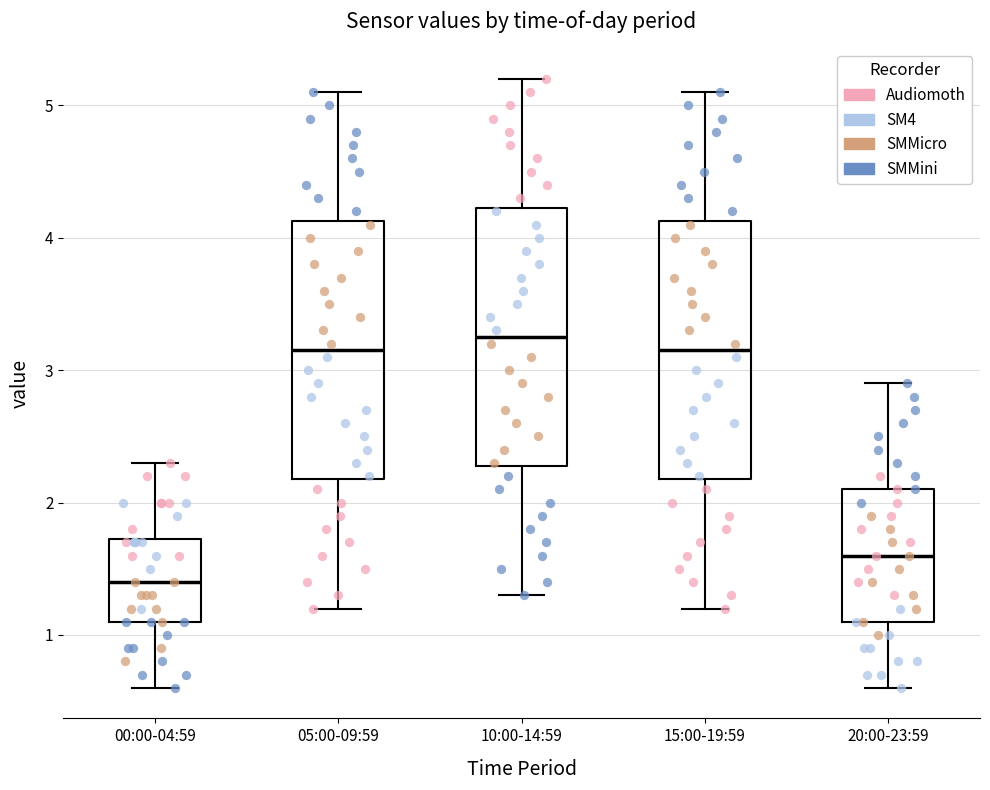

Reading left to right, read every box against the y-axis: the position of its median line, the range the box covers, and the ends of its whiskers. The values are not printed on the chart, so give them approximately, as read against the axis.

00:00-04:59: median 1.4, box 1.1 to 1.7, whiskers 0.6 to 2.3
05:00-09:59: median 3.2, box 2.2 to 4.1, whiskers 1.2 to 5.1
10:00-14:59: median 3.3, box 2.3 to 4.2, whiskers 1.3 to 5.2
15:00-19:59: median 3.2, box 2.2 to 4.1, whiskers 1.2 to 5.1
20:00-23:59: median 1.6, box 1.1 to 2.1, whiskers 0.6 to 2.9